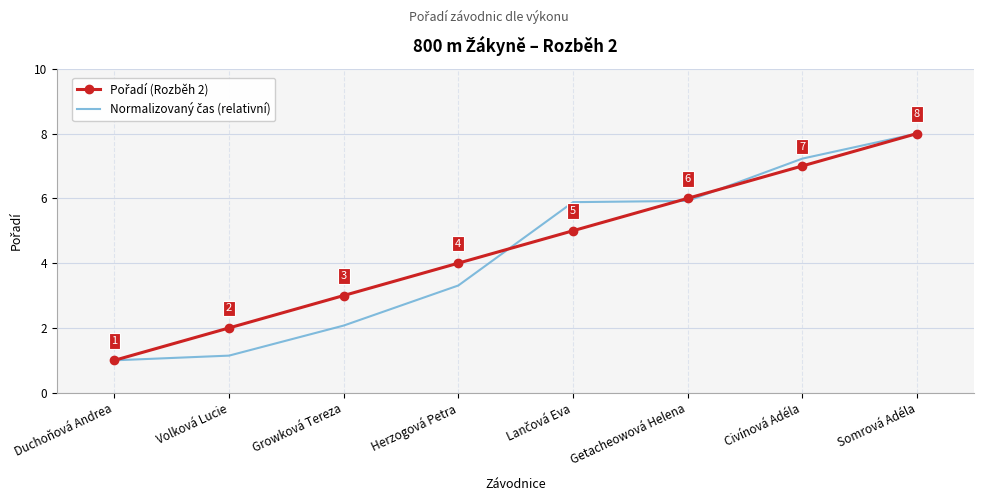

What is the smallest value displayed?

1.0